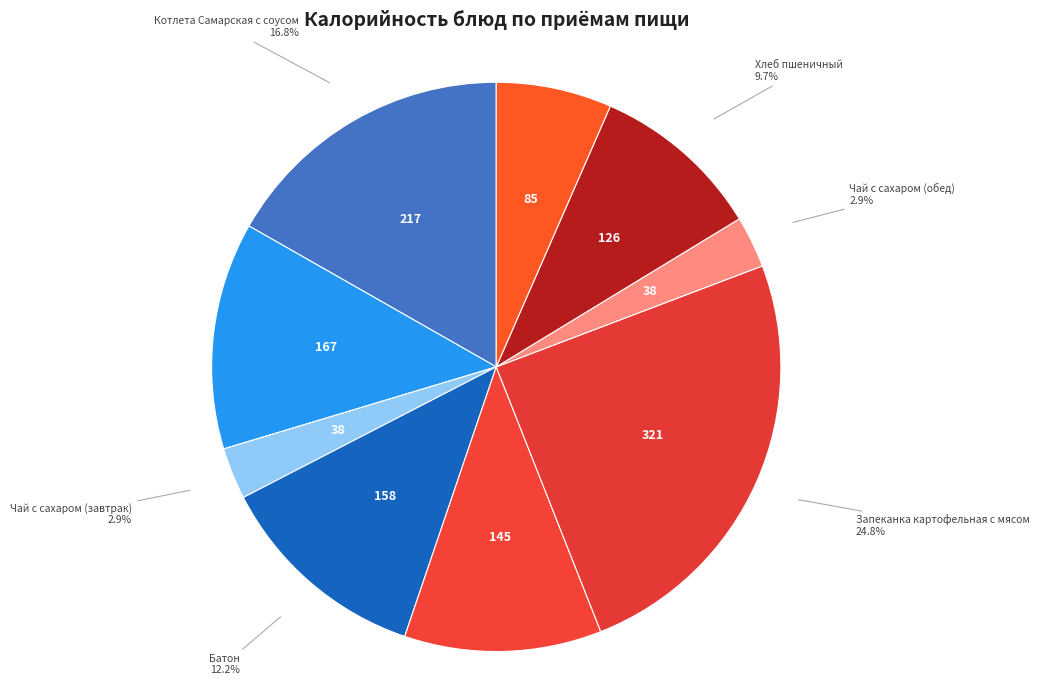

To the nearest percent, what is the difference between the Чай с сахаром (обед) and Каша пшенная вязкая slice percentages?

10%